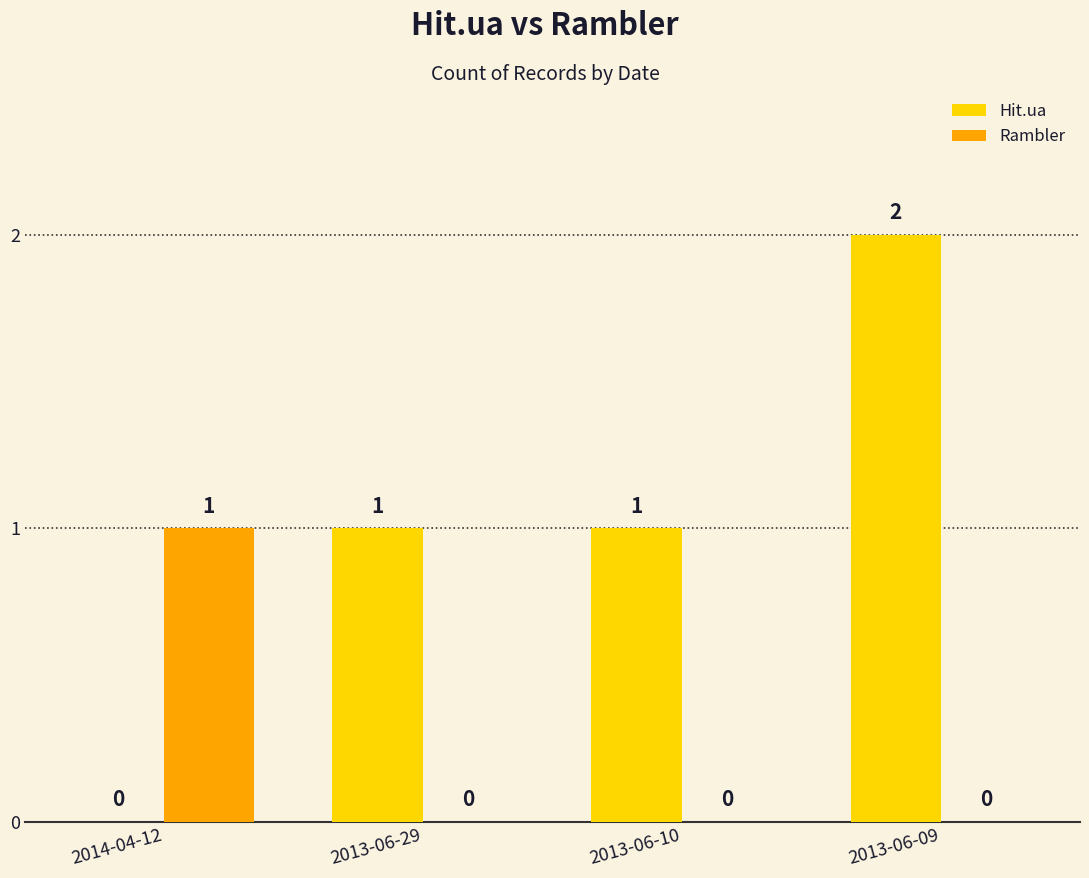

Is it true that Rambler equals 1 at 2014-04-12?

True